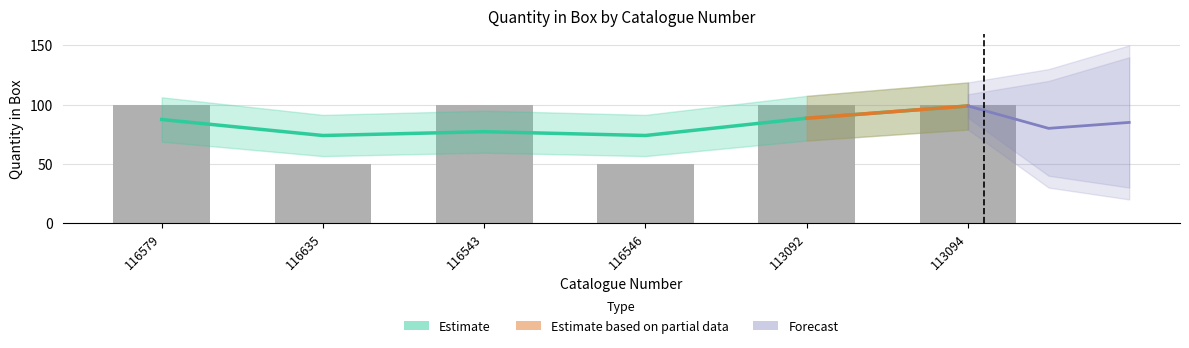

Are the bars horizontal?

No